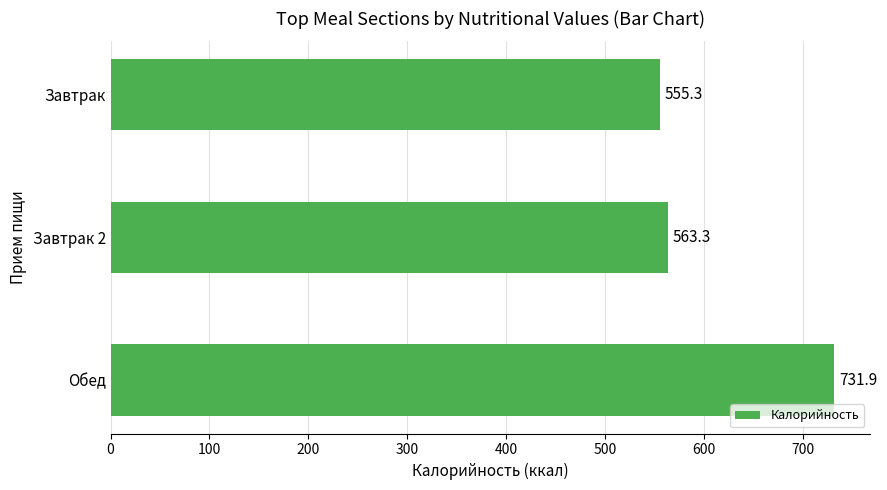

Is it true that the value at Завтрак is 555.3?

True